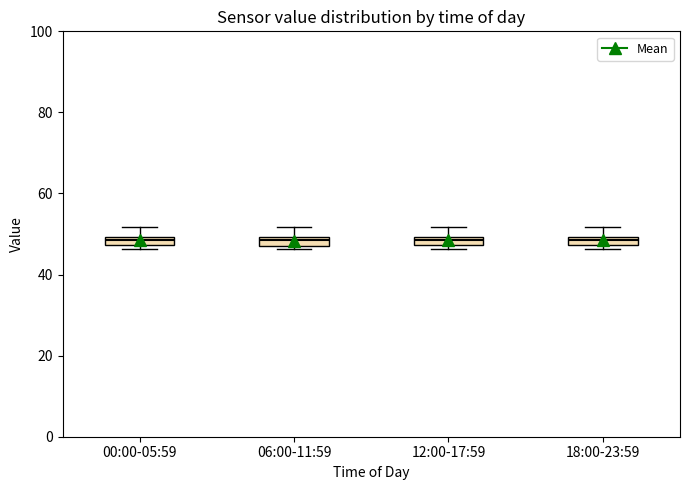

Where is the upper edge of the box for 06:00-11:59 on the y-axis? The values are not printed on the chart, so give them approximately, as read against the axis.

50